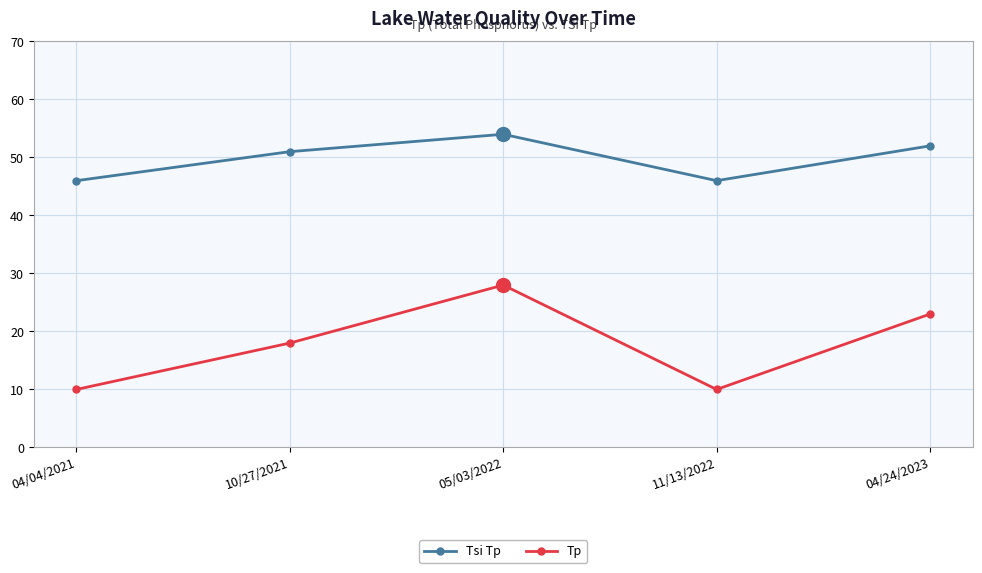

How many data points in Tsi Tp are less than 51?

2